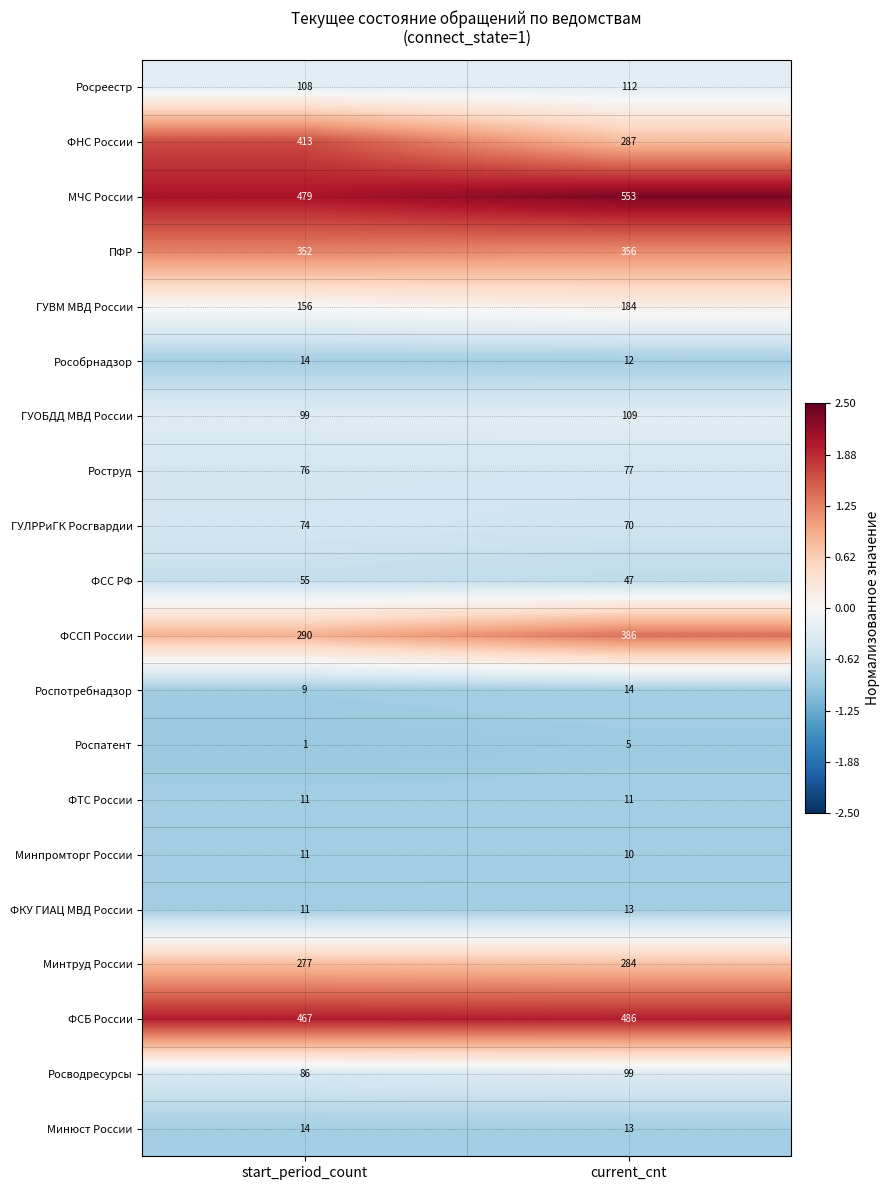

What is the difference between the maximum and minimum values in the ГУВМ МВД России series?

28